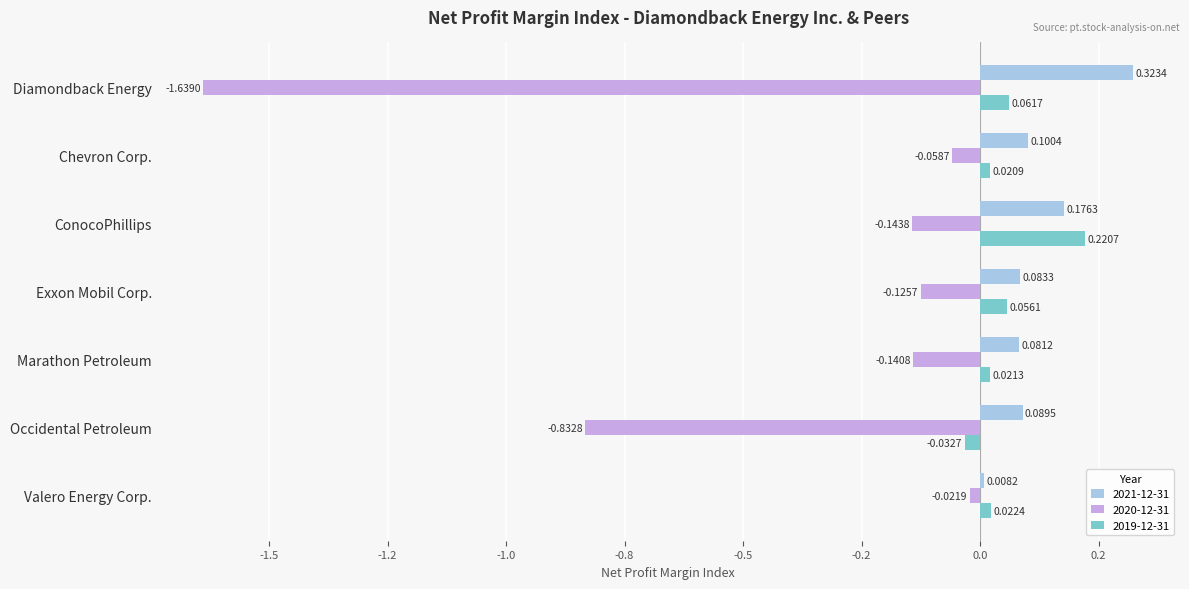

What is the difference between the highest and lowest values at Chevron Corp.?

0.2